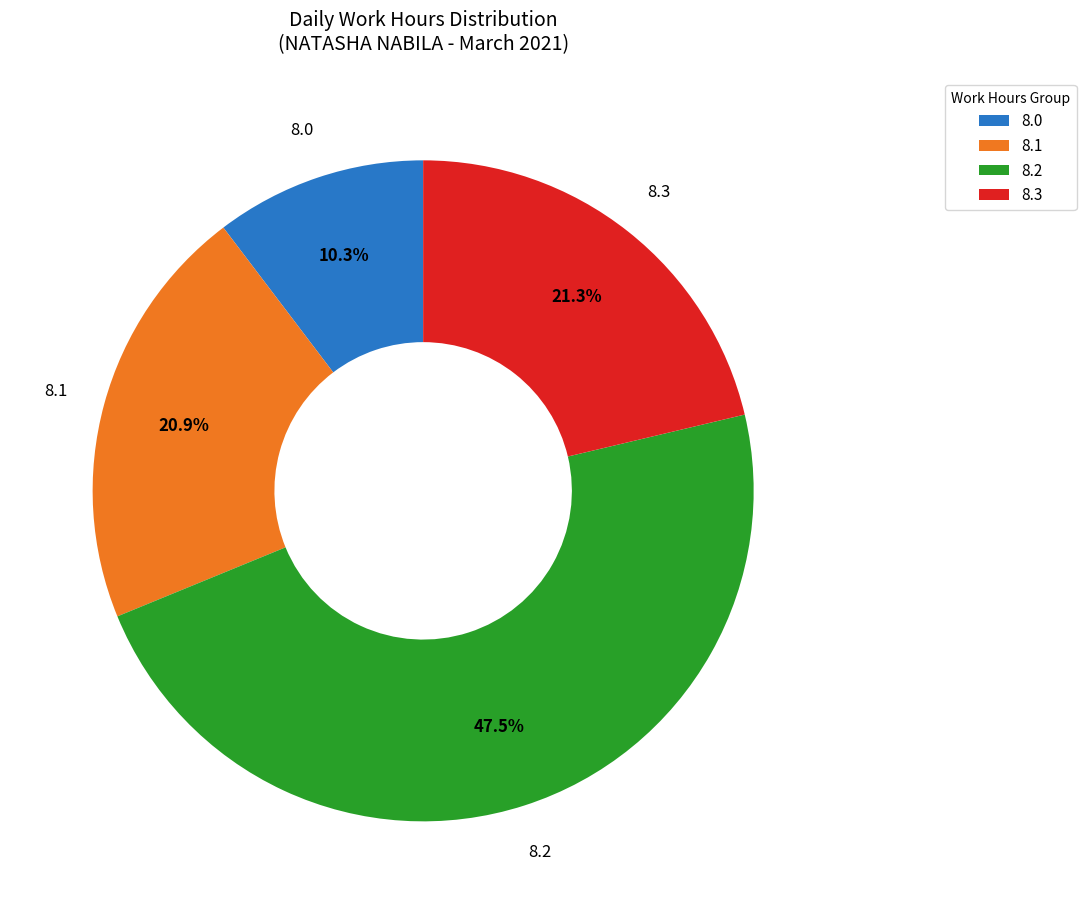

Which slice is the largest?

8.2